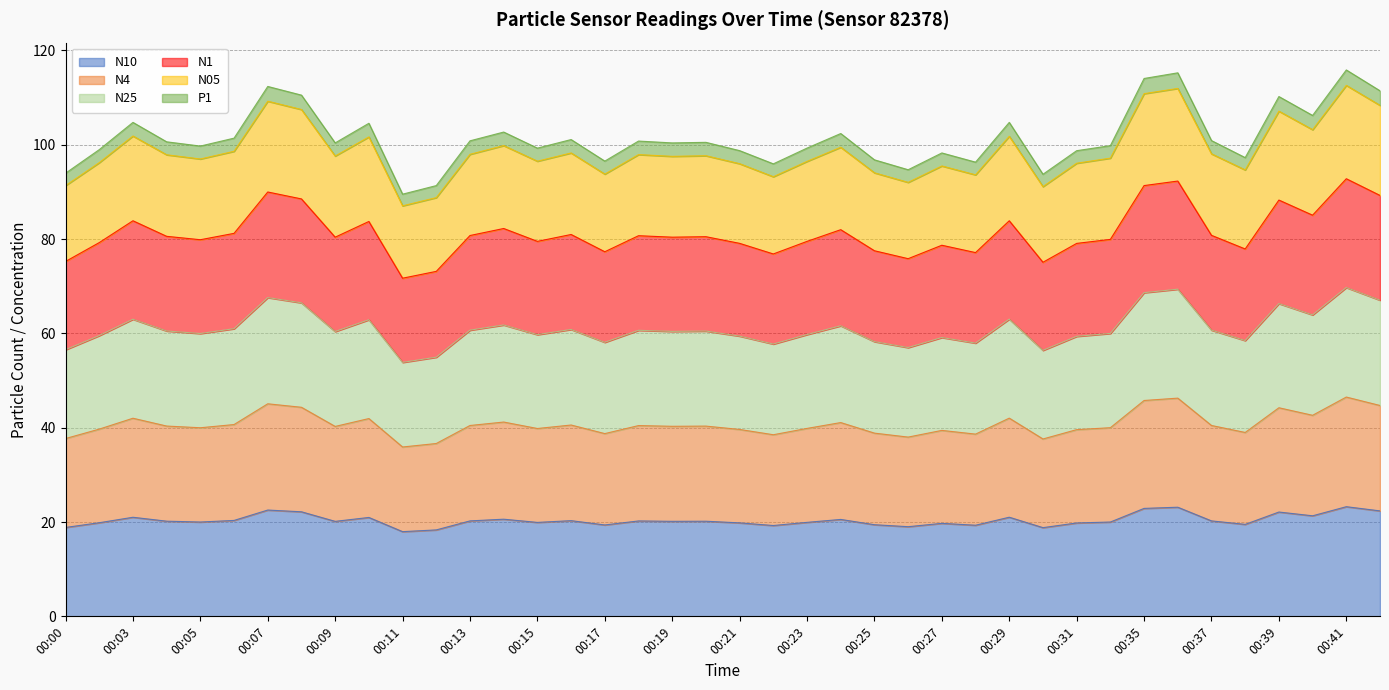

True or false: N25 and N05 cross at least once.

False